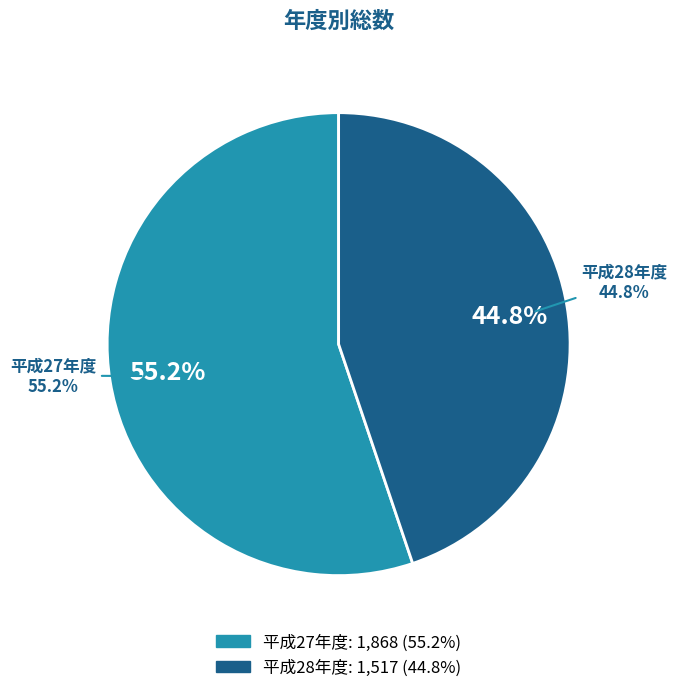

What percentage is the 平成27年度 slice, to the nearest percent?

55%